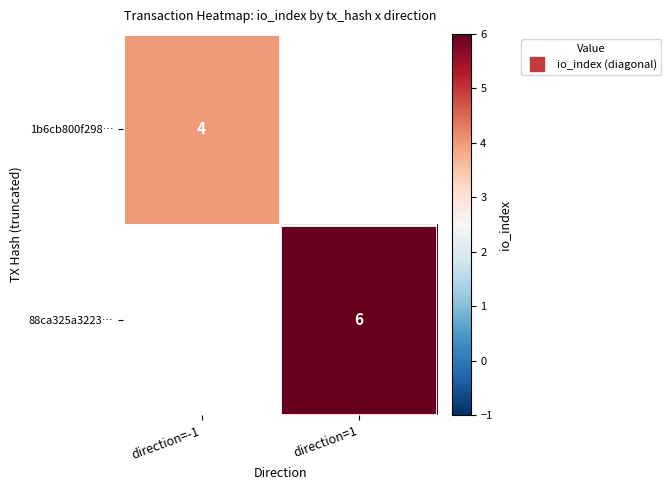

The 88ca325a3223… series shows 2.7 at direction=1. True or false?

False